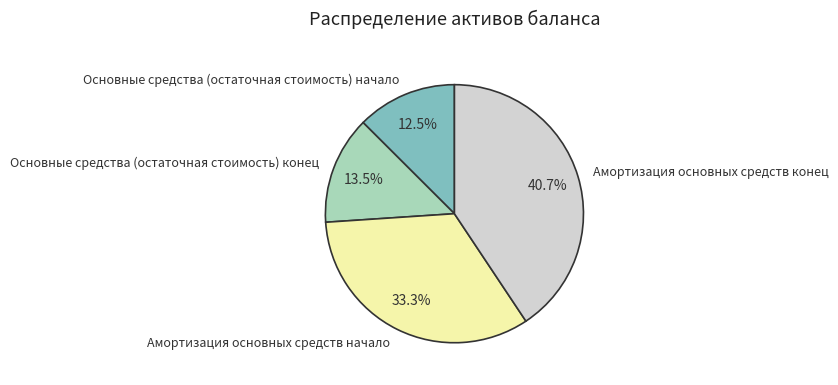

What is the smallest slice in the pie chart?

Основные средства (остаточная стоимость) начало